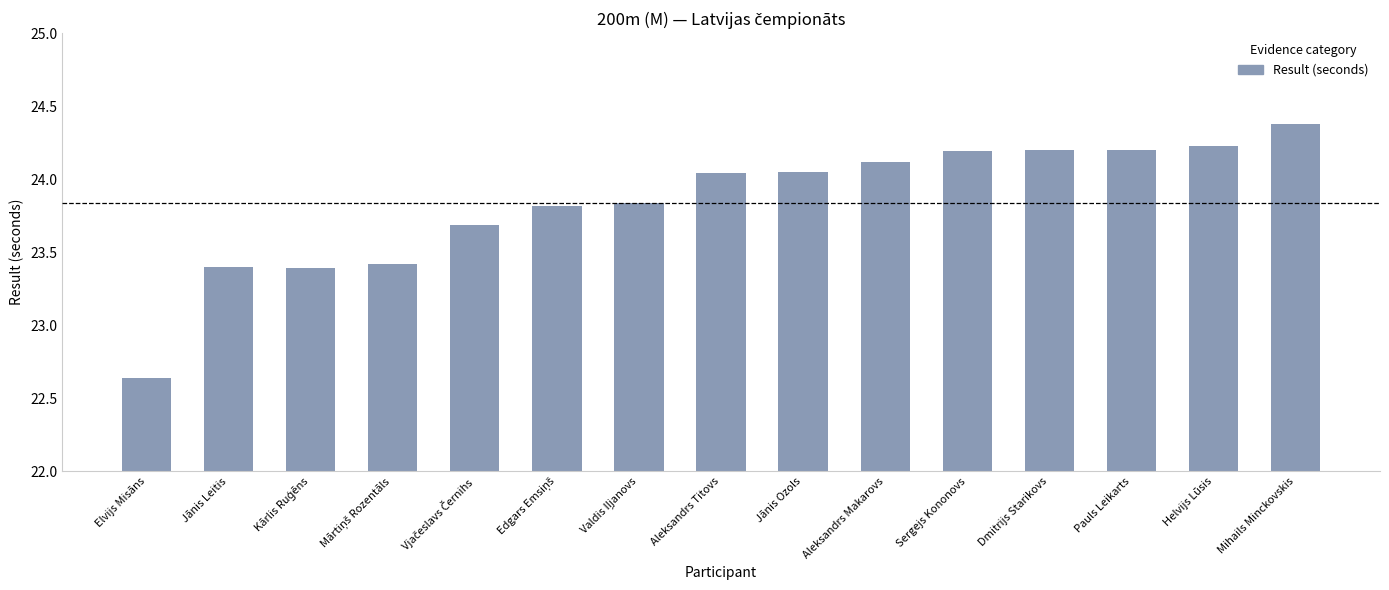

The value at Jānis Leitis is 38.1. True or false?

False